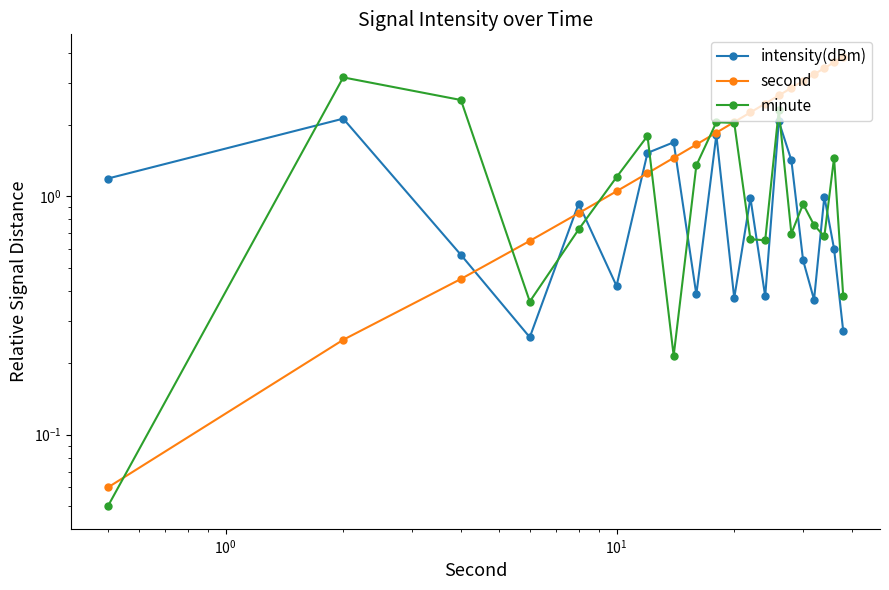

What is the difference between the highest and lowest values at $\mathdefault{10^{0}}$?

2.1